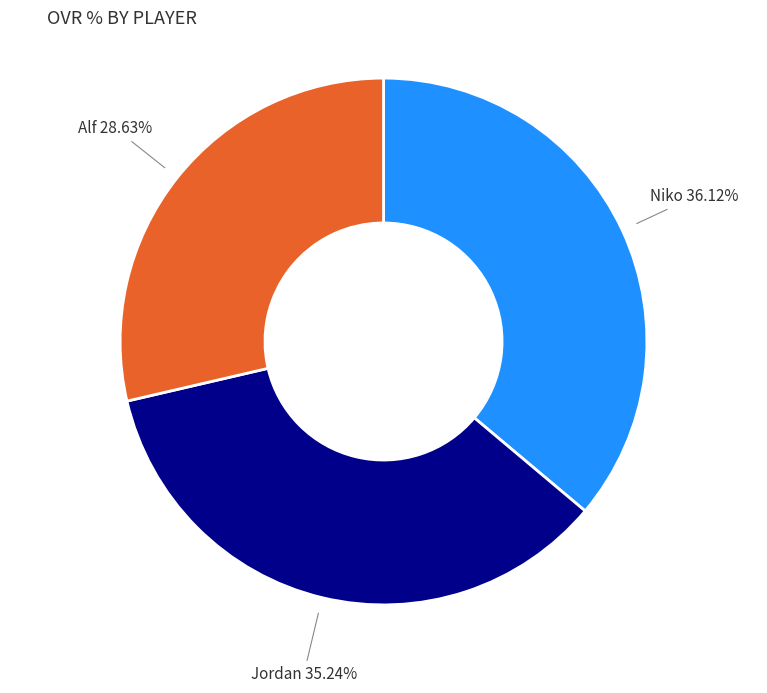

Does any single category account for the majority?

No